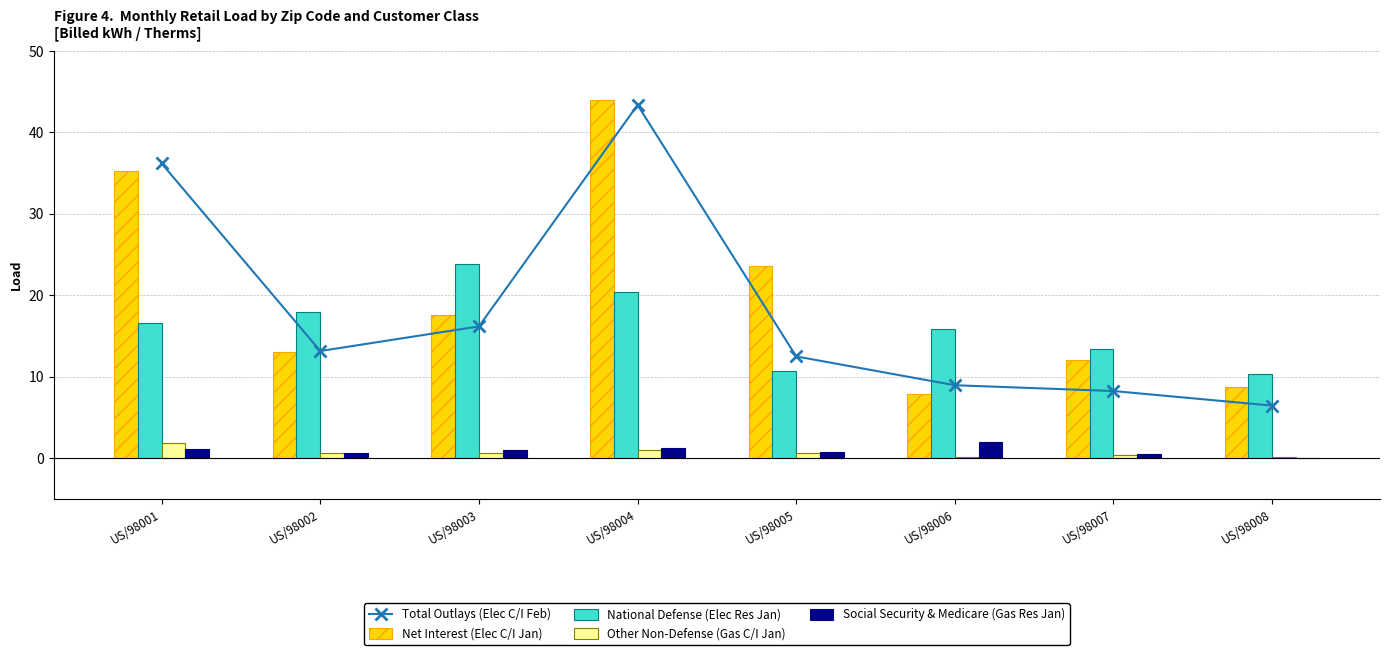

Is it true that Other Non-Defense (Gas C/I Jan) equals 0.3 at US/98006?

False